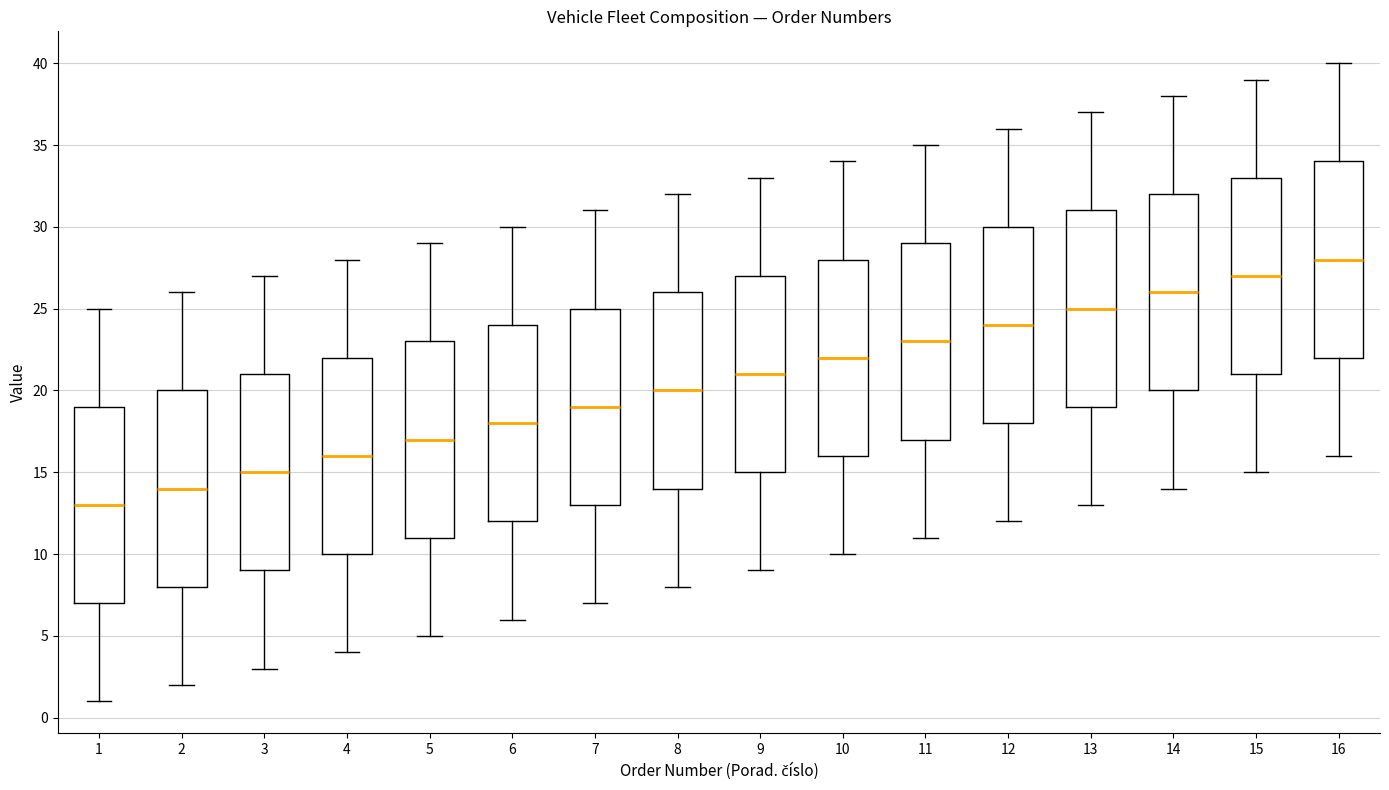

Reading left to right, read every box against the y-axis: the position of its median line, the range the box covers, and the ends of its whiskers. The values are not printed on the chart, so give them approximately, as read against the axis.

1: median 13, box 7 to 19, whiskers 1 to 25
2: median 14, box 8 to 20, whiskers 2 to 26
3: median 15, box 9 to 21, whiskers 3 to 27
4: median 16, box 10 to 22, whiskers 4 to 28
5: median 17, box 11 to 23, whiskers 5 to 29
6: median 18, box 12 to 24, whiskers 6 to 30
7: median 19, box 13 to 25, whiskers 7 to 31
8: median 20, box 14 to 26, whiskers 8 to 32
9: median 21, box 15 to 27, whiskers 9 to 33
10: median 22, box 16 to 28, whiskers 10 to 34
11: median 23, box 17 to 29, whiskers 11 to 35
12: median 24, box 18 to 30, whiskers 12 to 36
13: median 25, box 19 to 31, whiskers 13 to 37
14: median 26, box 20 to 32, whiskers 14 to 38
15: median 27, box 21 to 33, whiskers 15 to 39
16: median 28, box 22 to 34, whiskers 16 to 40